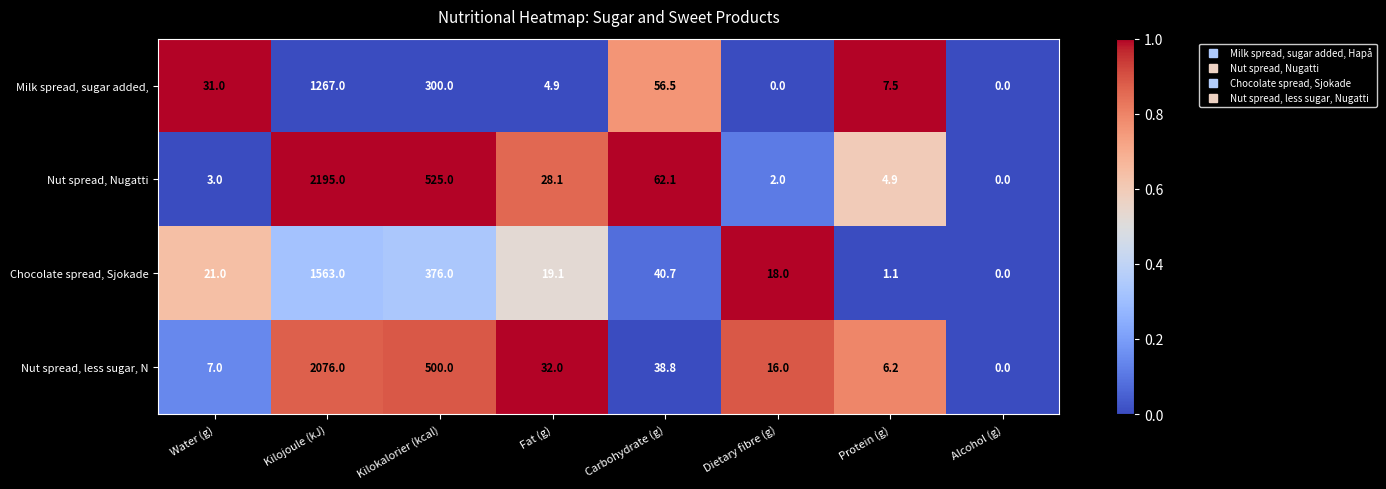

Rank the series at Fat (g) from lowest to highest value.

Milk spread, sugar added,, Chocolate spread, Sjokade, Nut spread, Nugatti, Nut spread, less sugar, N